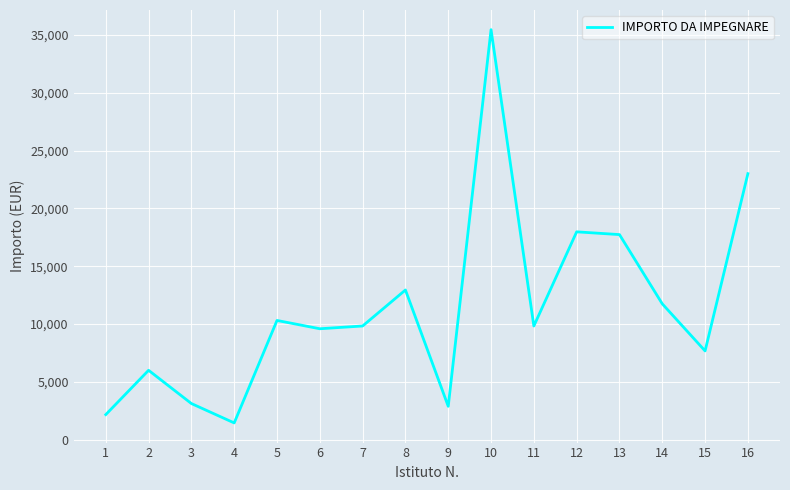

What is the minimum value shown in the chart?

1437.7